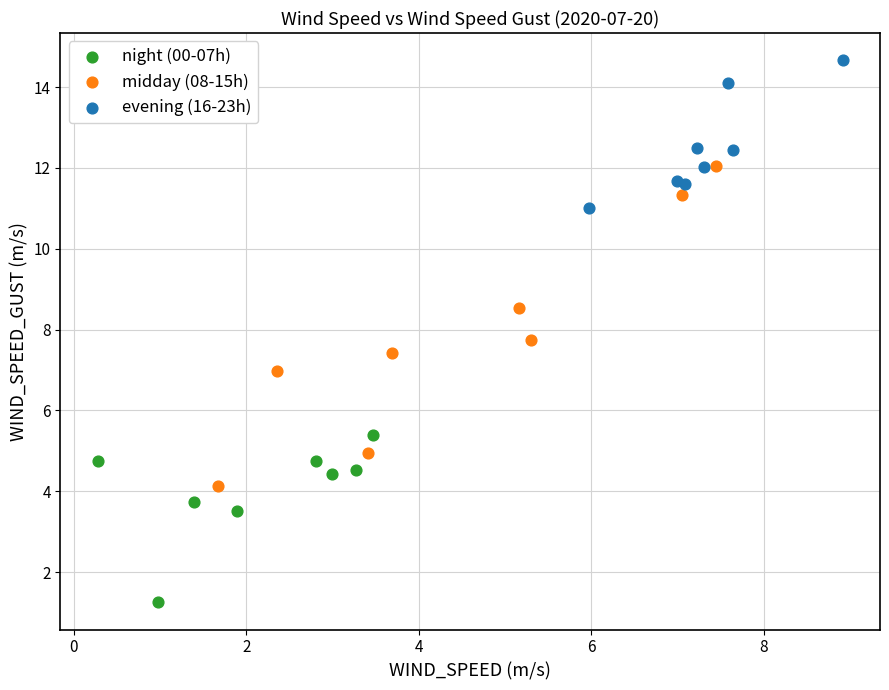

Which series has the largest Y range (max minus min)?

midday (08-15h)